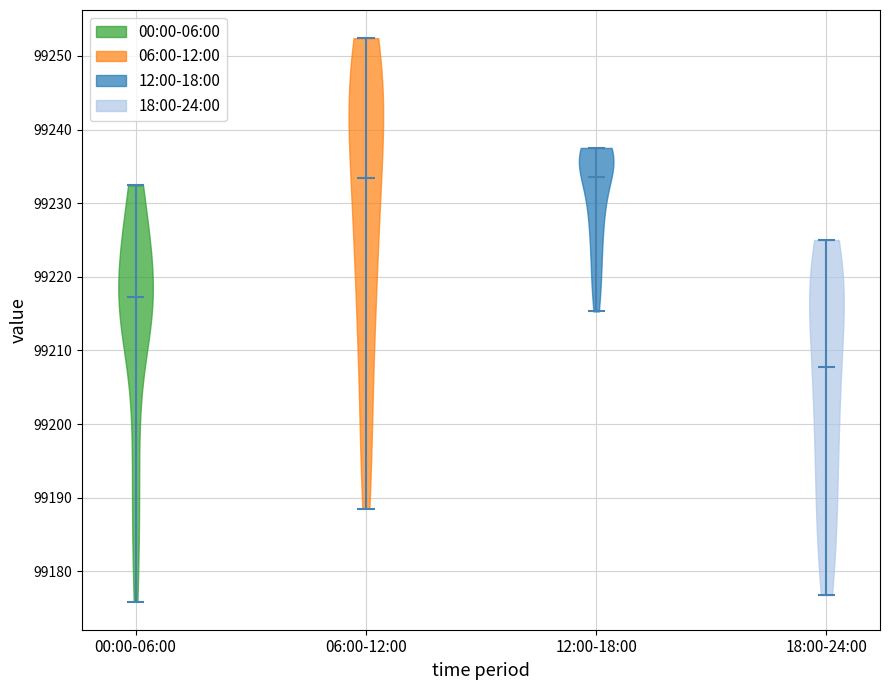

Reading left to right, read every violin against the y-axis: where its median line is, and the lowest and highest points it reaches. The values are not printed on the chart, so give them approximately, as read against the axis.

00:00-06:00: median line 99217, lowest point 99176, highest point 99232
06:00-12:00: median line 99233, lowest point 99189, highest point 99252
12:00-18:00: median line 99234, lowest point 99215, highest point 99238
18:00-24:00: median line 99208, lowest point 99177, highest point 99225